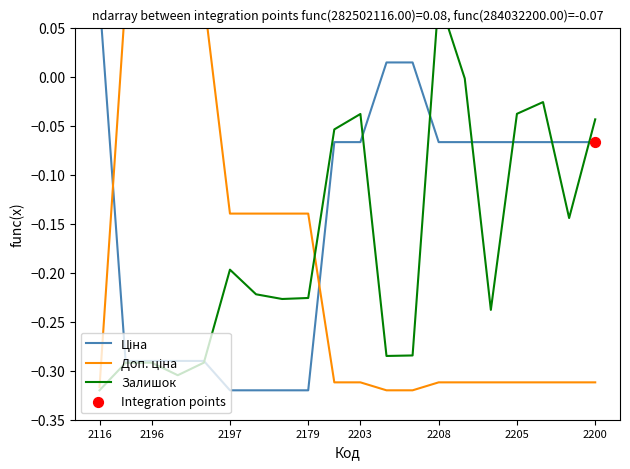

Is the value of Ціна at 284032203 greater than the value of Залишок at 239732195?

Yes